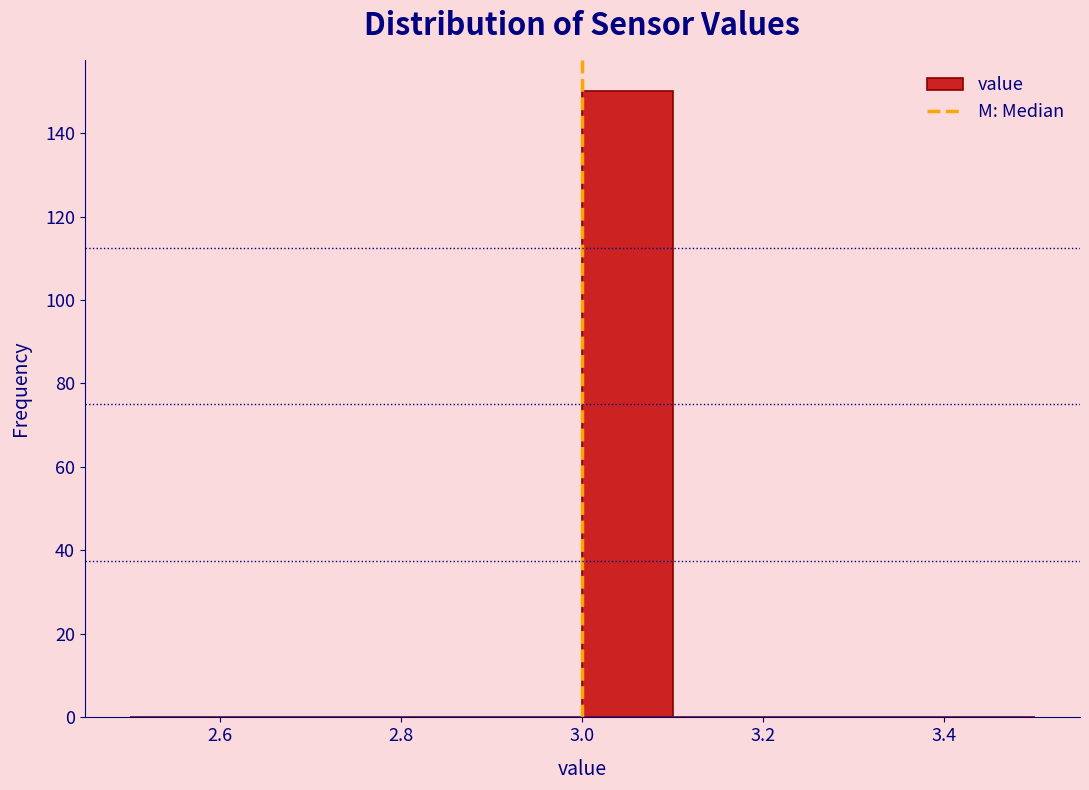

Reading left to right, transcribe this chart: for each bar, give the range it covers on the x-axis and its height. The values are not printed on the chart, so give them approximately, as read against the axis.

2.5 to 2.6: 0
2.6 to 2.7: 0
2.7 to 2.8: 0
2.8 to 2.9: 0
2.9 to 3.0: 0
3.0 to 3.1: 150
3.1 to 3.2: 0
3.2 to 3.3: 0
3.3 to 3.4: 0
3.4 to 3.5: 0